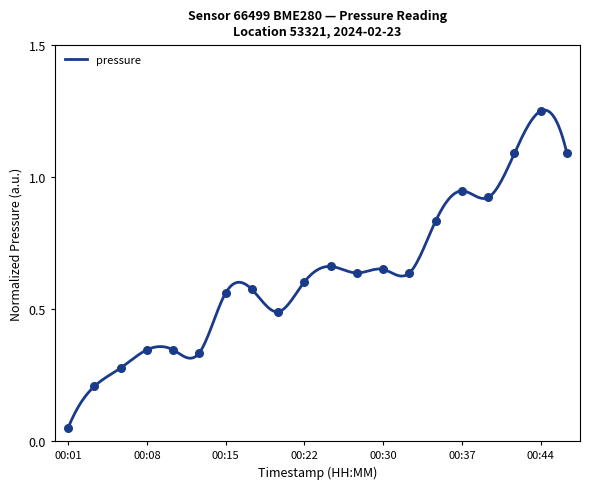

What is the change in value from 00:03 to 00:13?

+0.1